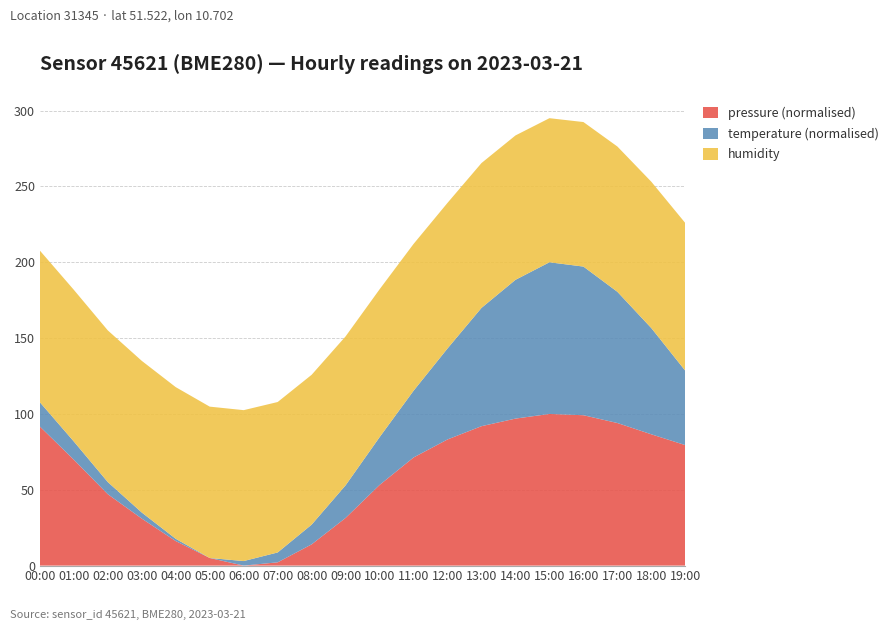

What is the maximum value for pressure (normalised)?

100.0